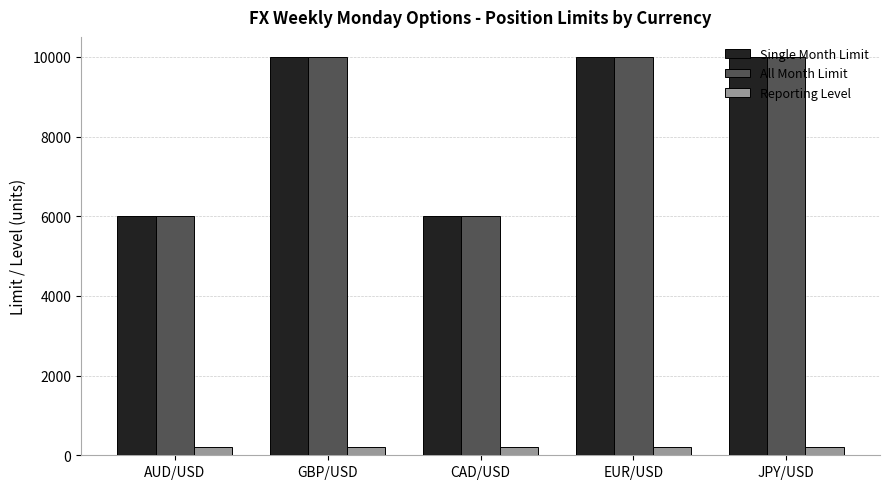

Is it true that All Month Limit equals 4239 at EUR/USD?

False